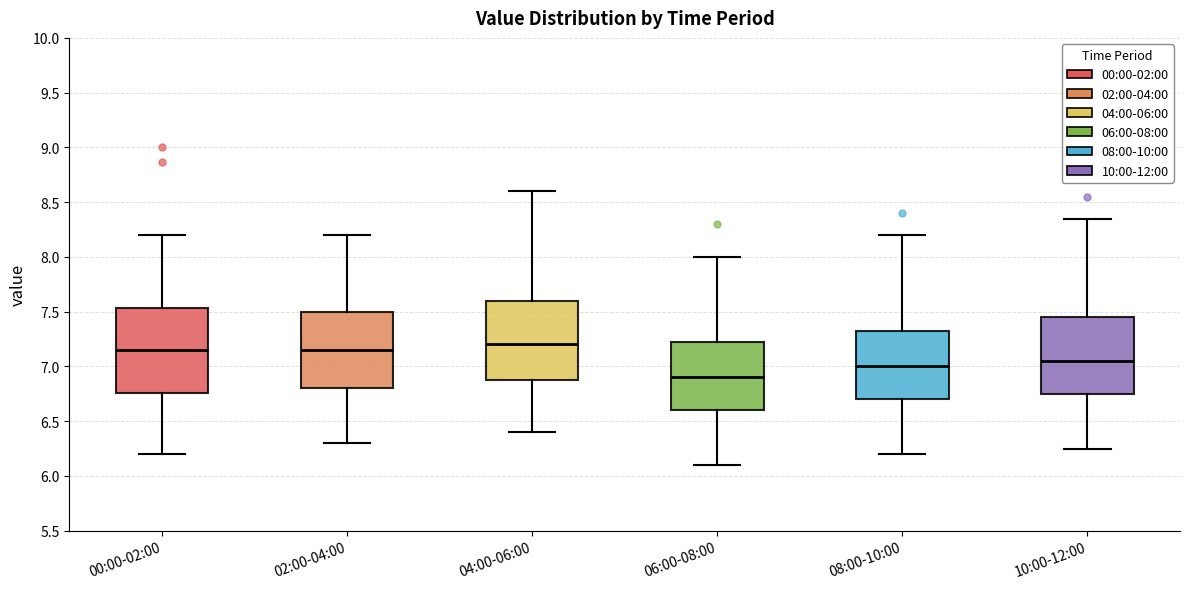

Reading left to right, transcribe this box plot: for each box, give where its median line is, the range the box spans, and where its two whiskers end, as read against the y-axis. The values are not printed on the chart, so give them approximately, as read against the axis.

00:00-02:00: median 7.15, box 6.75 to 7.55, whiskers 6.20 to 8.20
02:00-04:00: median 7.15, box 6.80 to 7.50, whiskers 6.30 to 8.20
04:00-06:00: median 7.20, box 6.90 to 7.60, whiskers 6.40 to 8.60
06:00-08:00: median 6.90, box 6.60 to 7.25, whiskers 6.10 to 8.00
08:00-10:00: median 7.00, box 6.70 to 7.35, whiskers 6.20 to 8.20
10:00-12:00: median 7.05, box 6.75 to 7.45, whiskers 6.25 to 8.35